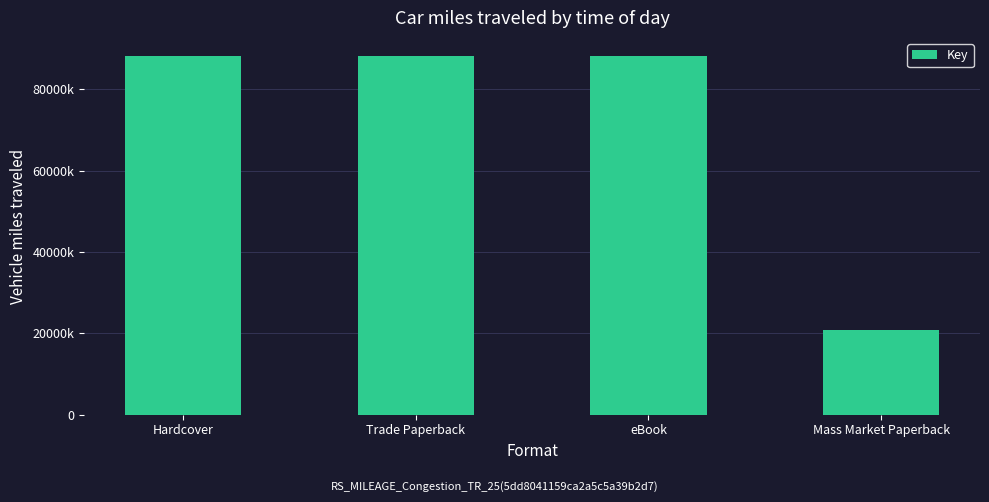

Does the chart contain any negative values?

No